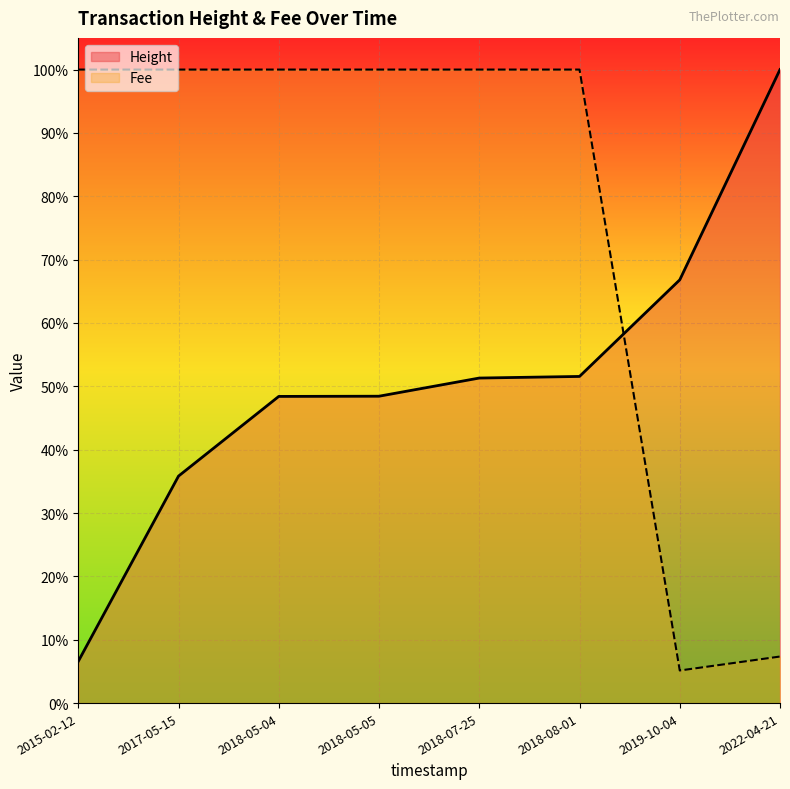

Does the chart display data point markers on the line(s)?

No